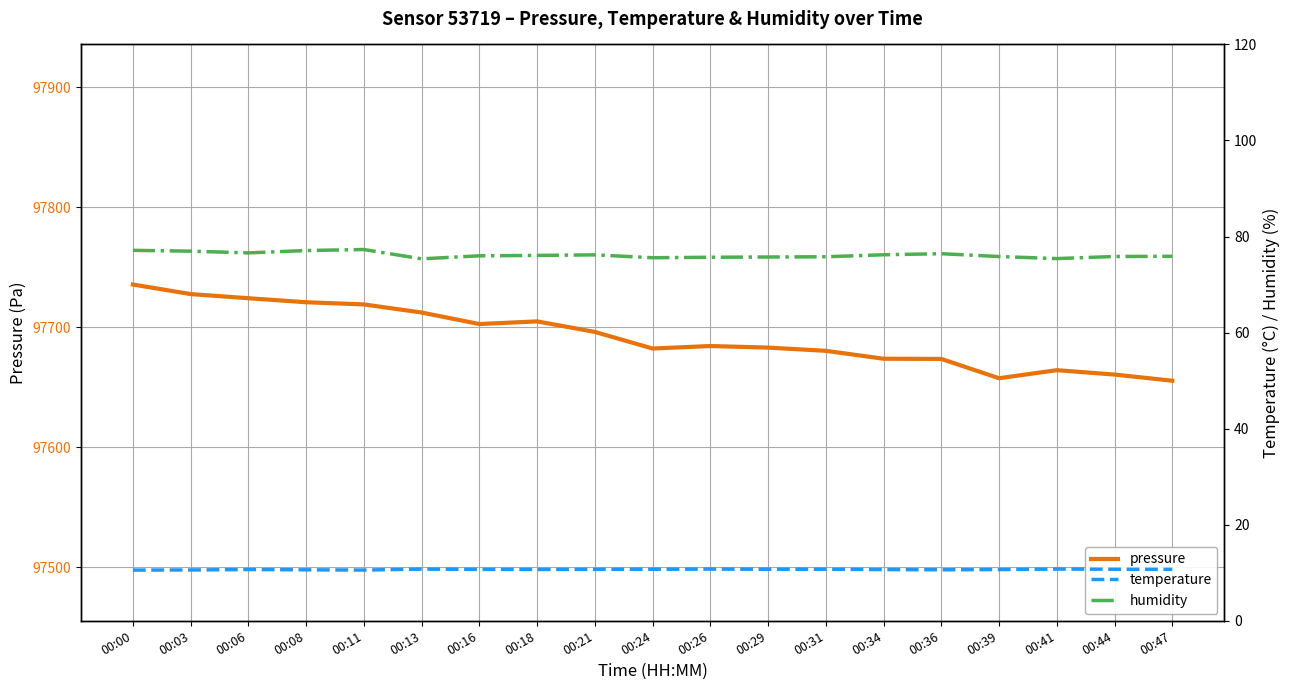

Which series has the largest range (max minus min)?

pressure